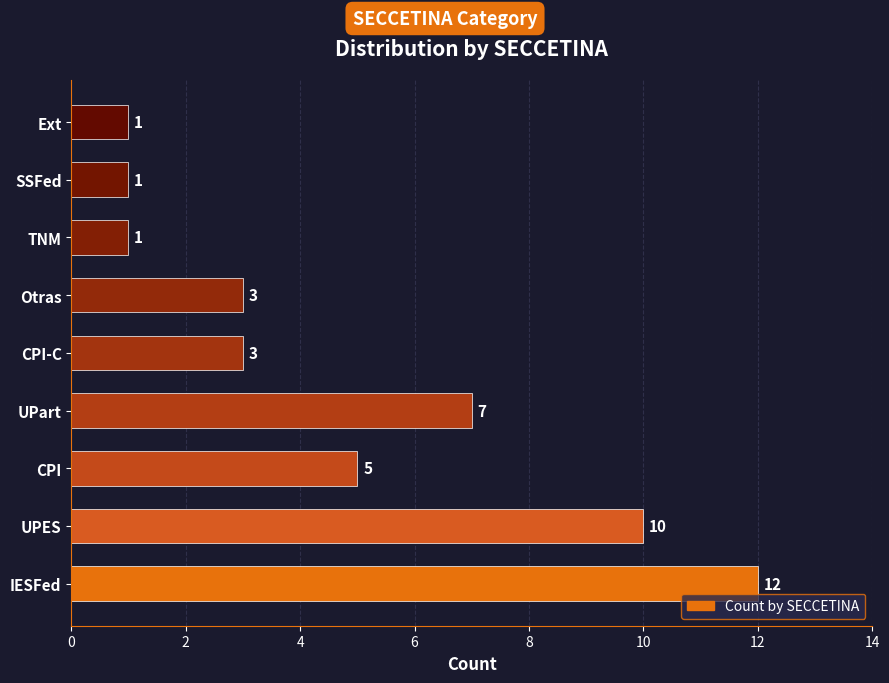

Reading bottom to top, transcribe all the data shown in this chart.

12	10	5	7	3	3	1	1	1